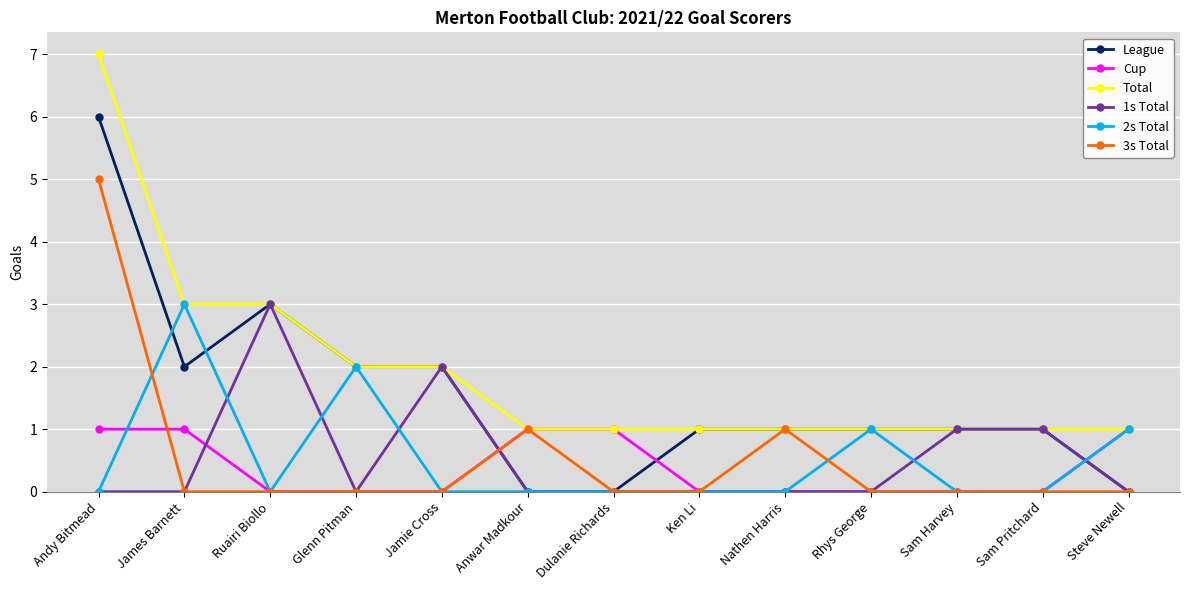

What is the label of the 2nd point from the left?

James Barnett